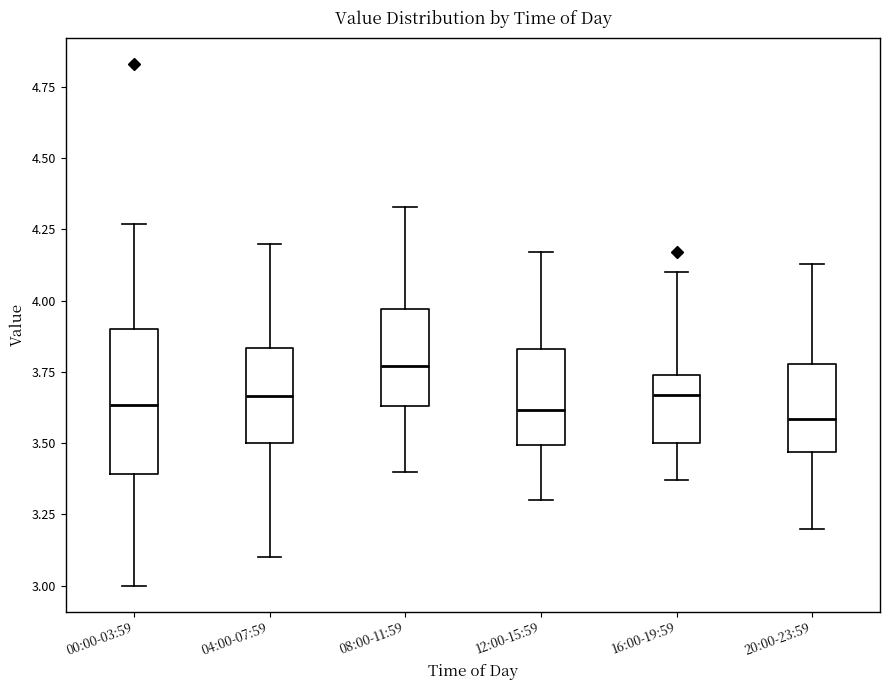

Which box is the tallest, from its lower edge to its upper edge?

00:00-03:59